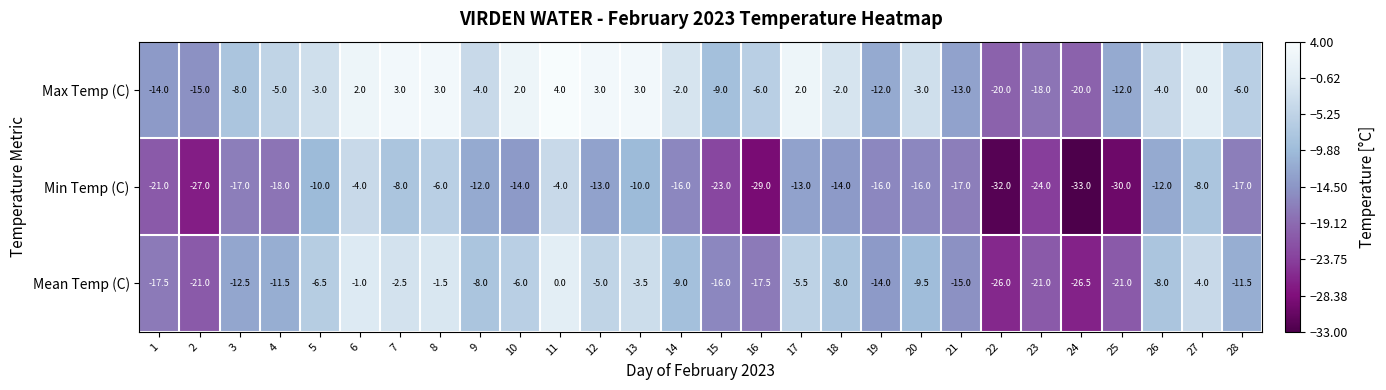

At which category is the sum across all series the highest?

11